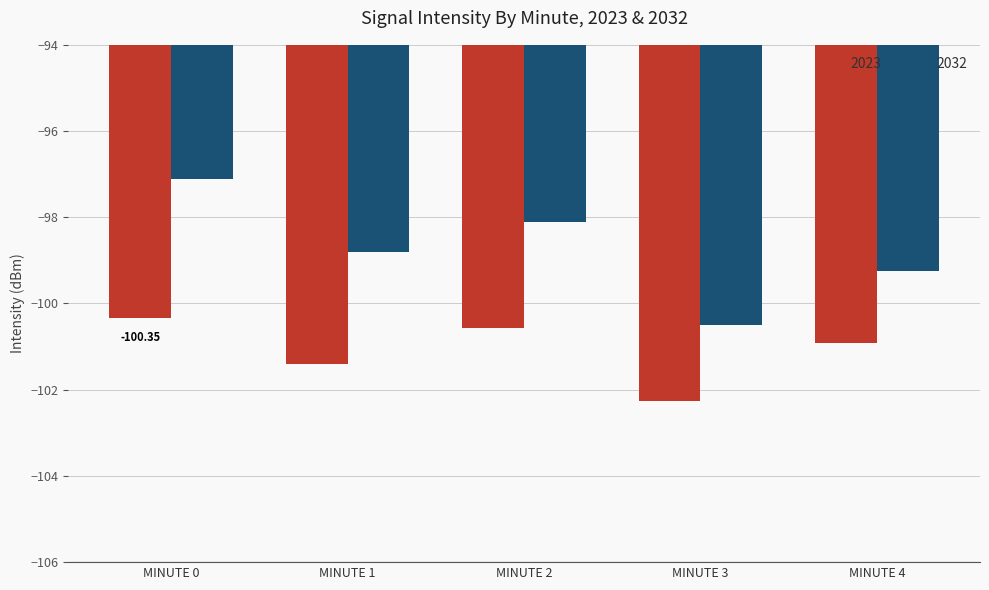

How many categories are shown in the chart?

5